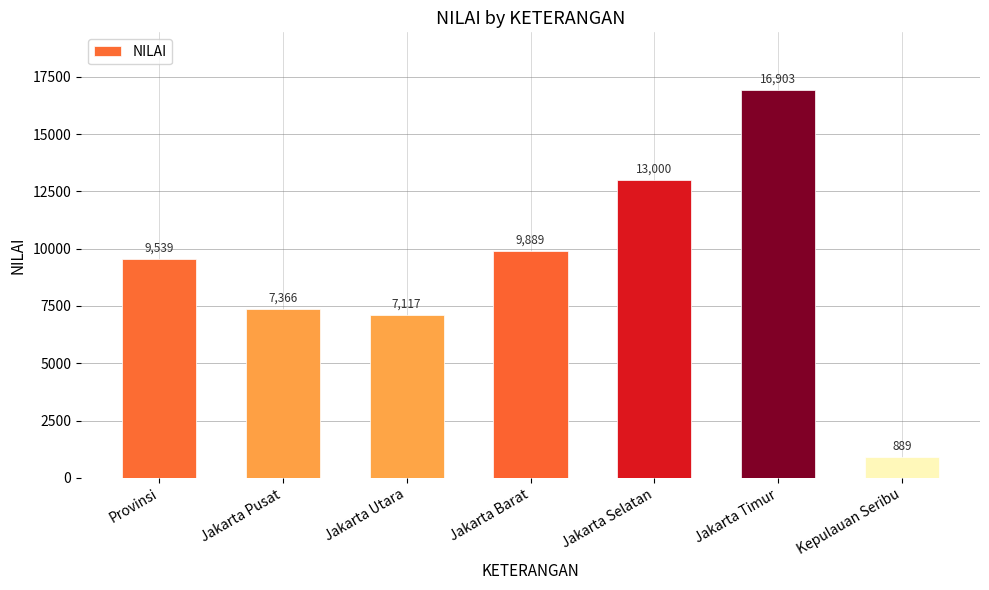

List the labels in order of value, largest first.

Jakarta Timur, Jakarta Selatan, Jakarta Barat, Provinsi, Jakarta Pusat, Jakarta Utara, Kepulauan Seribu